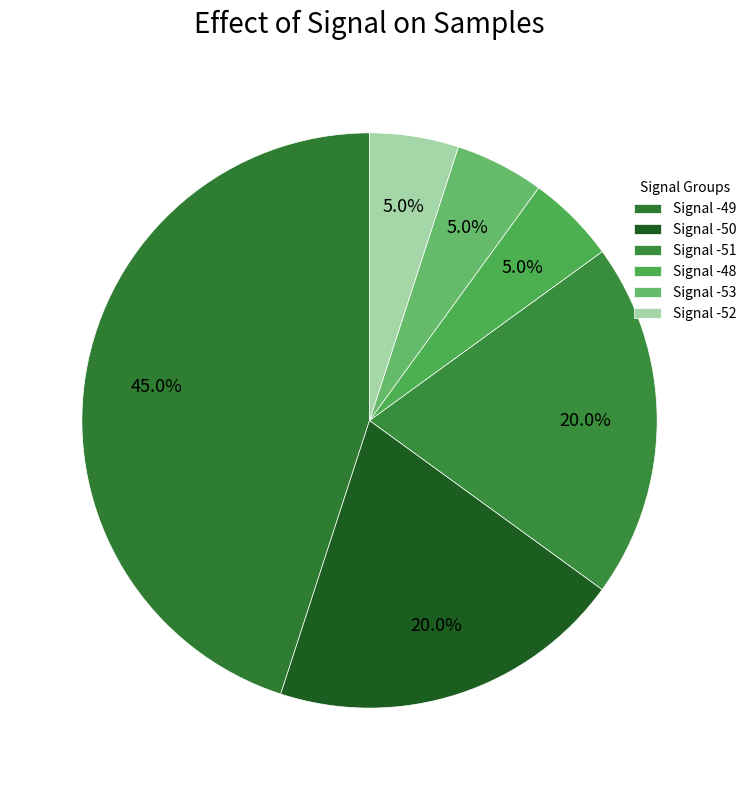

How many segments does this pie chart have?

6